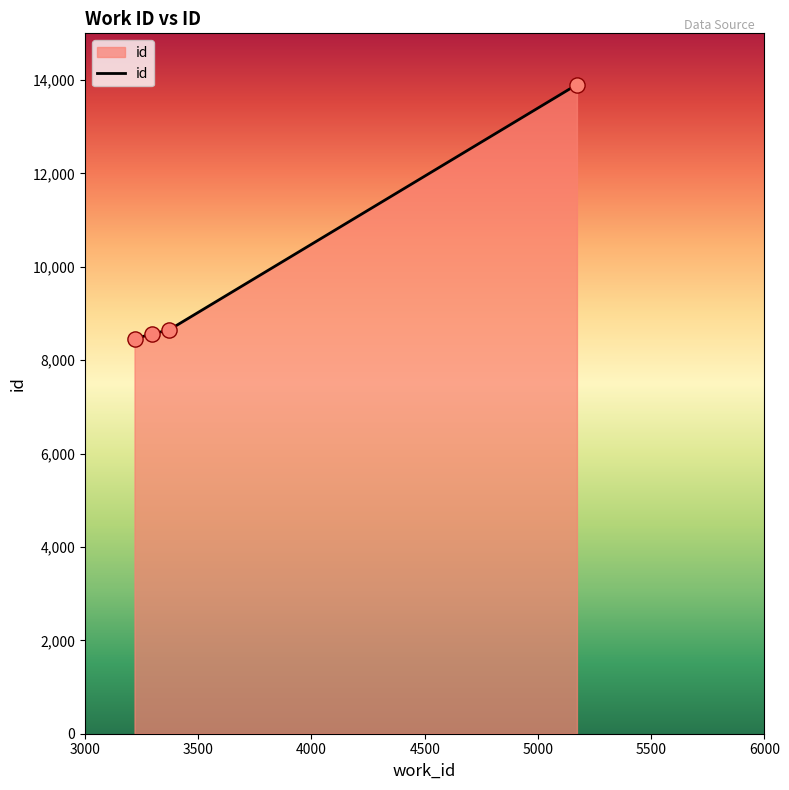

What is the difference between the maximum and minimum values?

5442